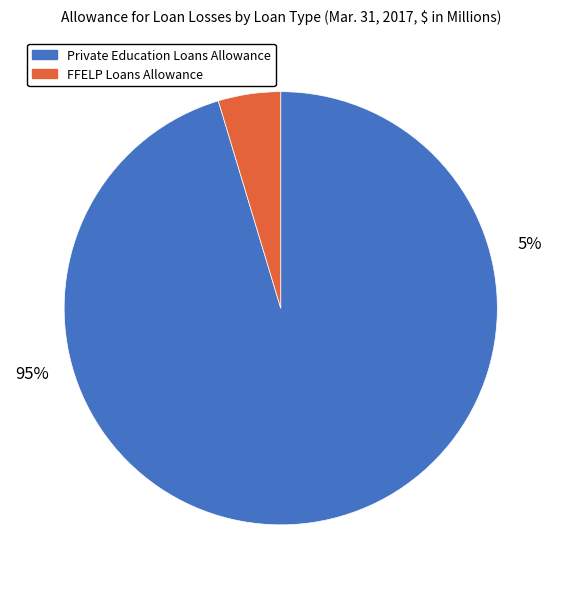

True or false: FFELP Loans Allowance accounts for 5% of the total.

True